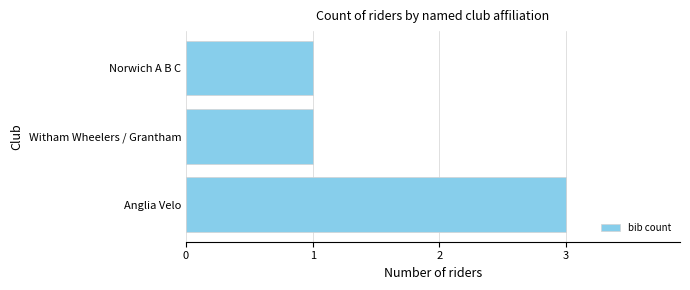

What is the smallest value displayed?

1